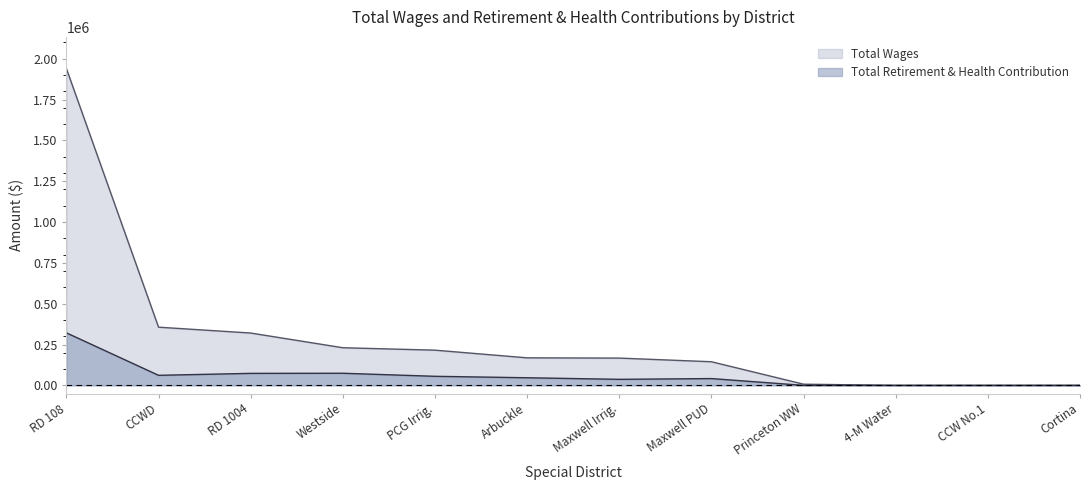

Which label corresponds to the largest value in the chart?

RD 108